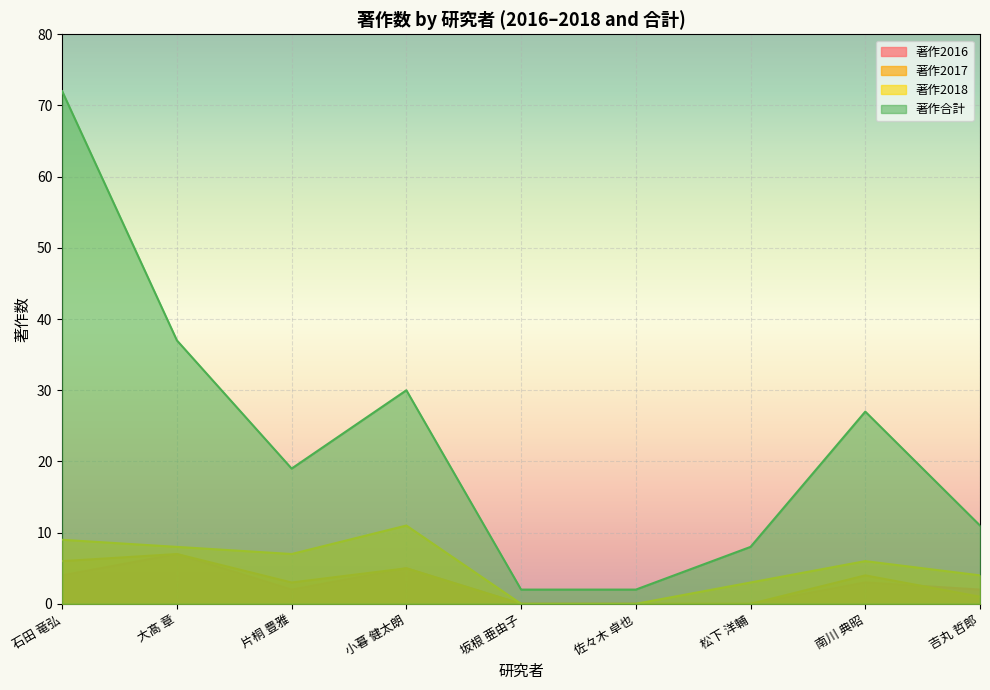

True or false: 著作2018 has a value of 7 at 片桐 豊雅.

True